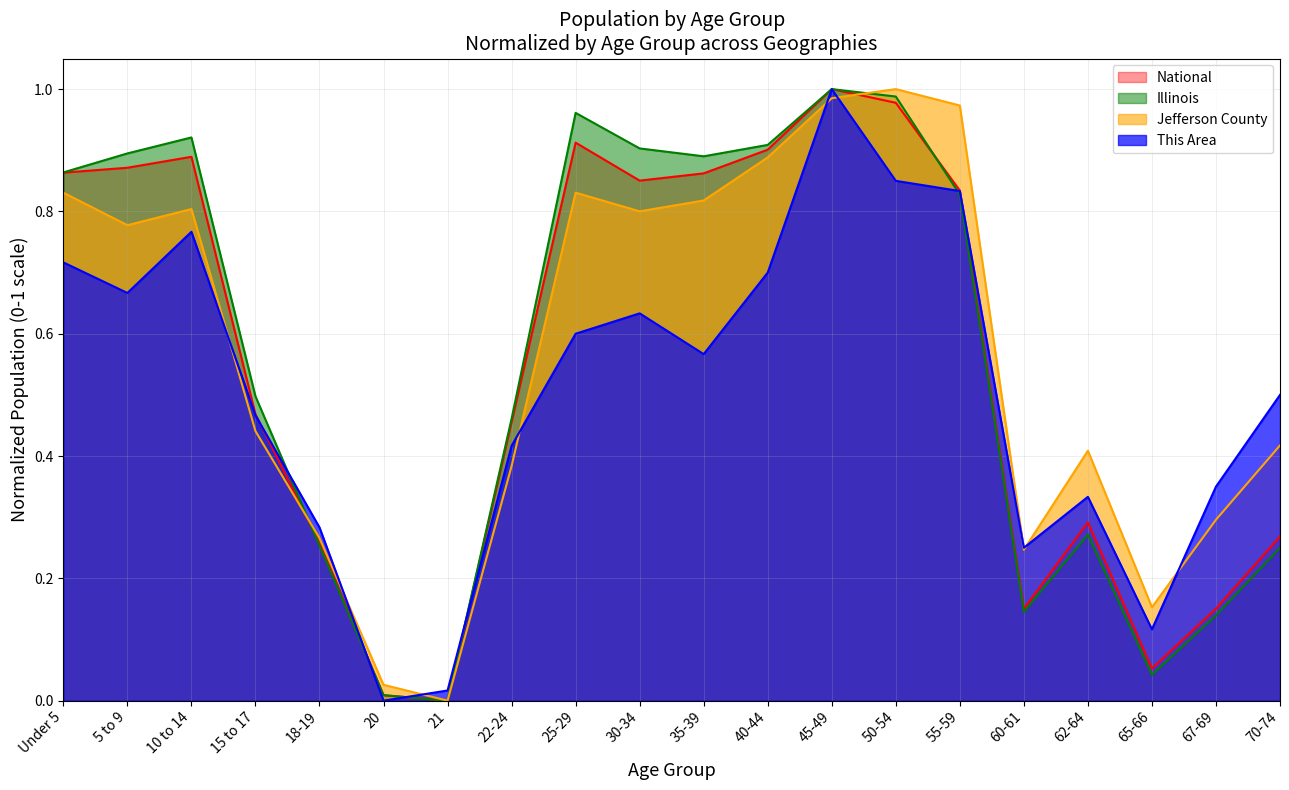

How many interior local valleys does the This Area series have?

5